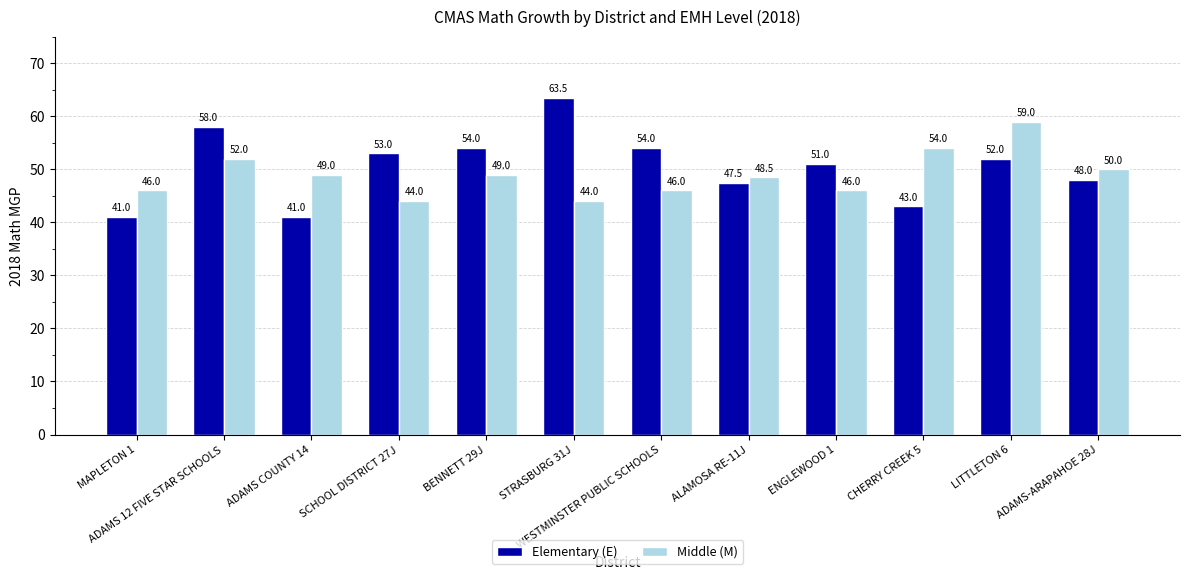

Is it true that Elementary (E) equals 21.5 at ADAMS COUNTY 14?

False